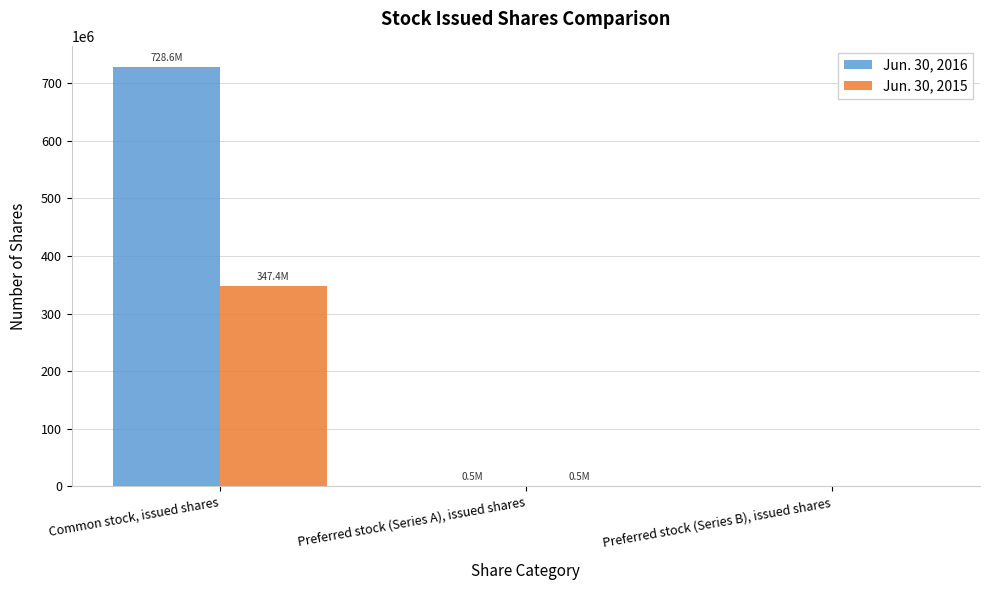

Count the number of data series in this chart.

2